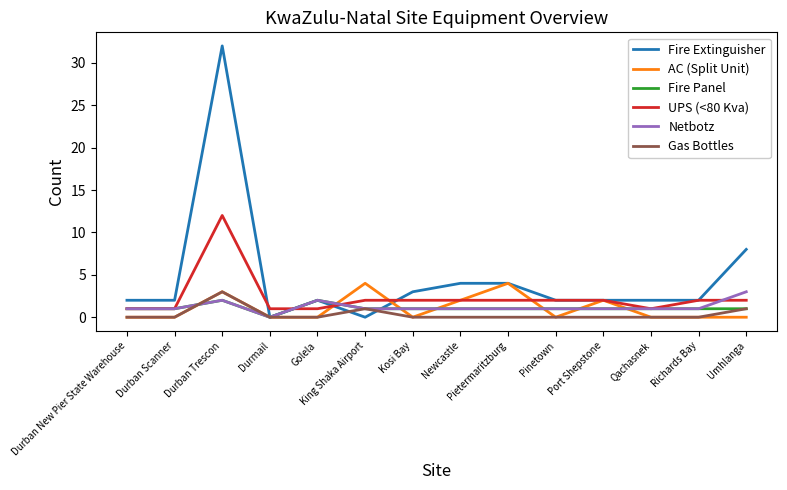

Count the number of categories in the chart.

14